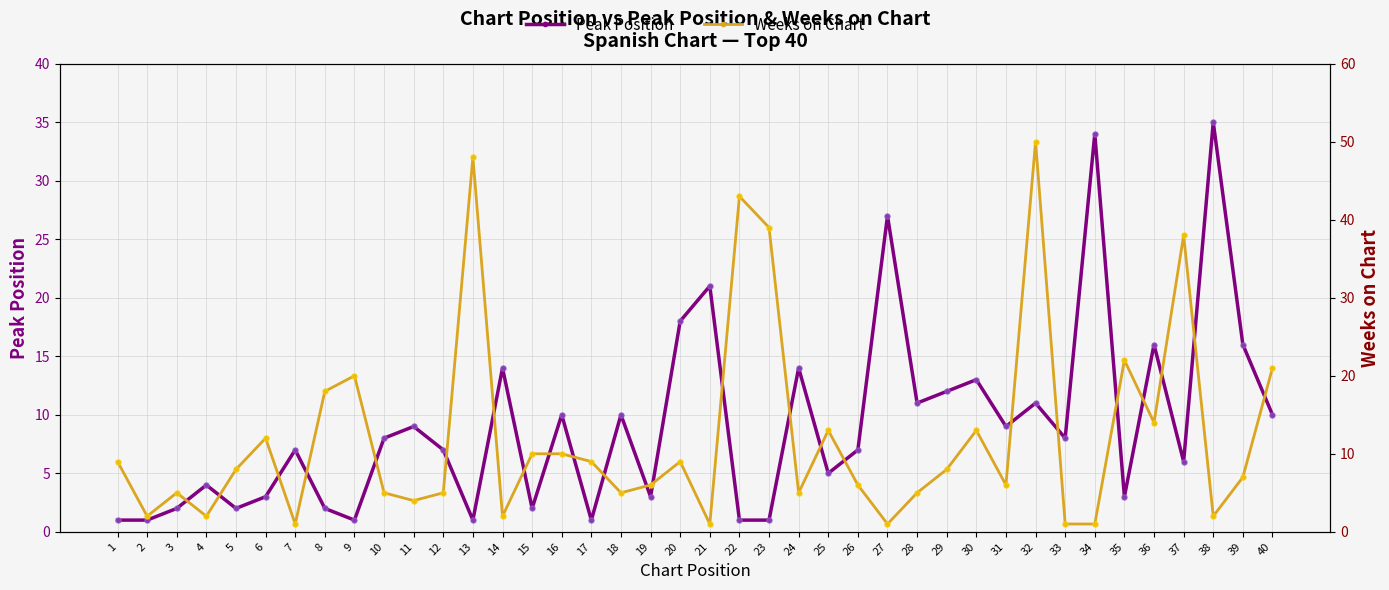

At which category is the sum across all series the highest?

32